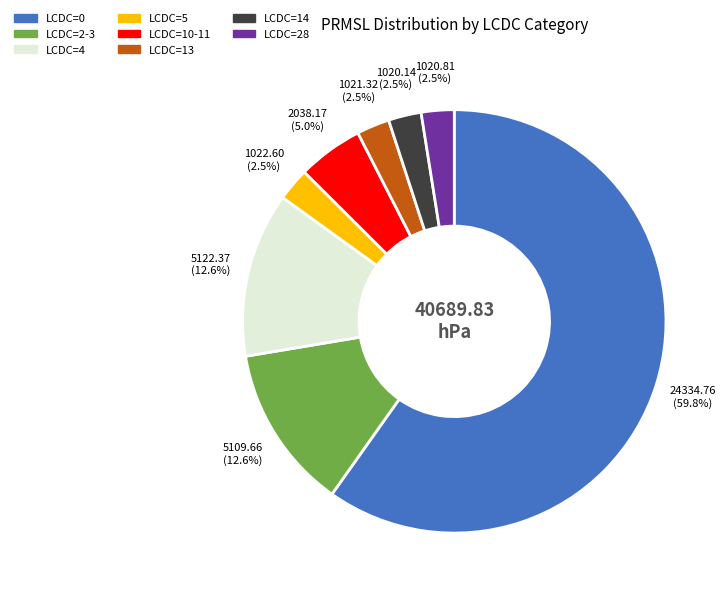

How many segments does this pie chart have?

8